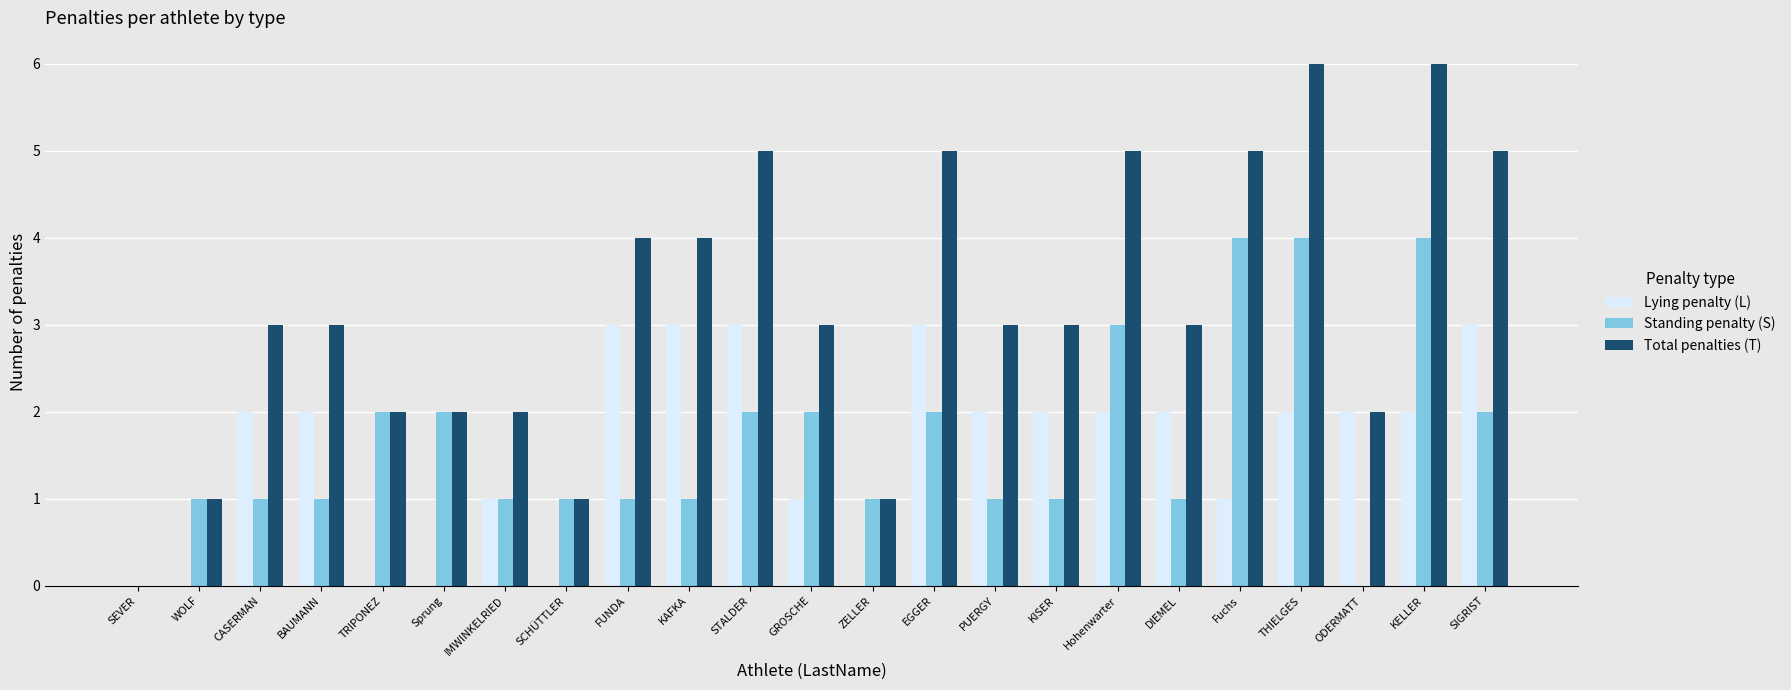

Is it true that Total penalties (T) equals 1 at SCHÜTTLER?

True